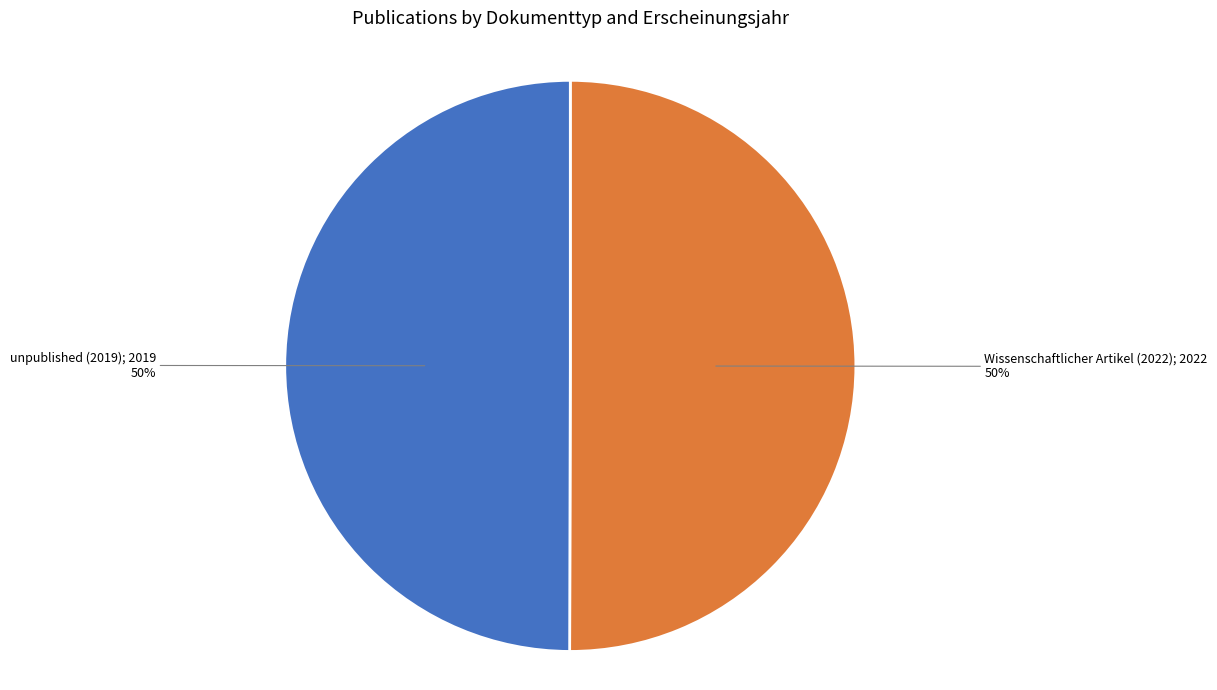

To the nearest percent, what is the average slice percentage?

50%